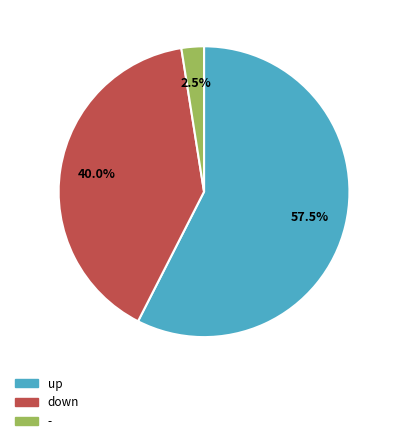

Which category accounts for the majority?

up